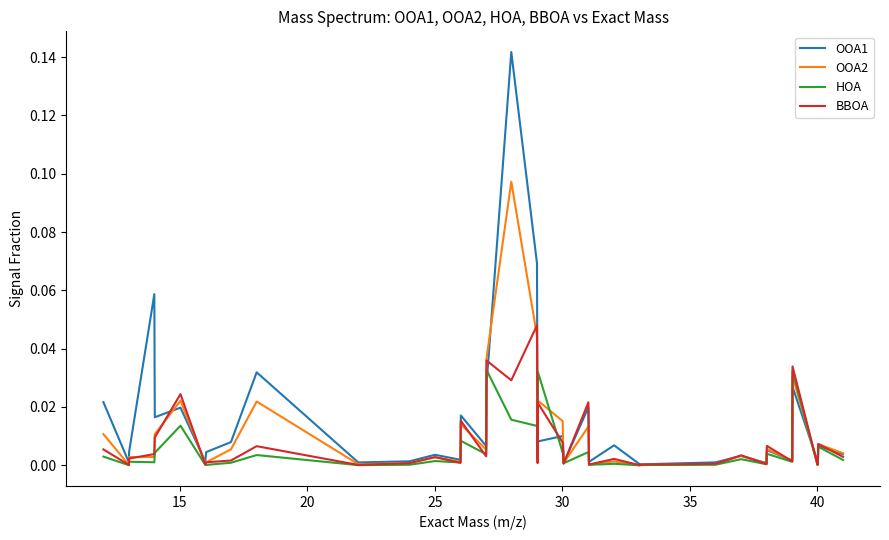

Which series has the largest range (max minus min)?

OOA1